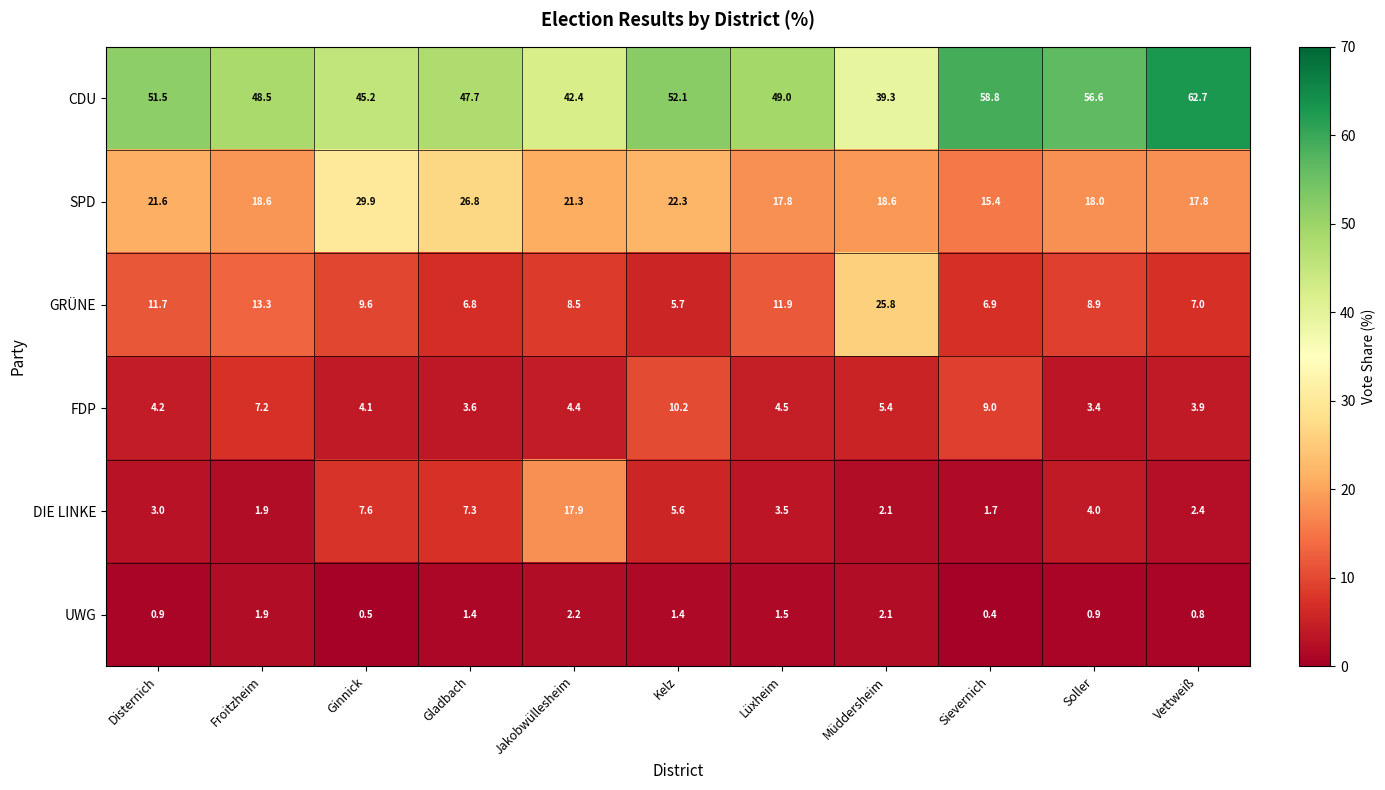

Which series changed the most between Gladbach and Jakobwüllesheim?

DIE LINKE